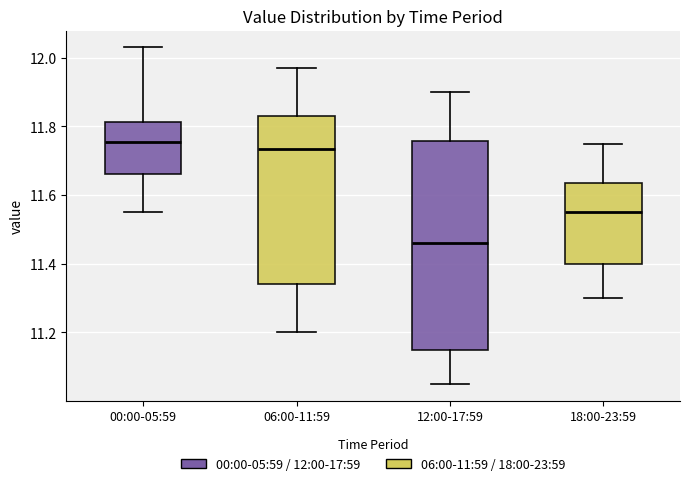

Reading left to right, read every box against the y-axis: the position of its median line, the range the box covers, and the ends of its whiskers. The values are not printed on the chart, so give them approximately, as read against the axis.

00:00-05:59: median 11.76, box 11.66 to 11.82, whiskers 11.56 to 12.04
06:00-11:59: median 11.74, box 11.34 to 11.84, whiskers 11.20 to 11.98
12:00-17:59: median 11.46, box 11.16 to 11.76, whiskers 11.06 to 11.90
18:00-23:59: median 11.56, box 11.40 to 11.64, whiskers 11.30 to 11.76